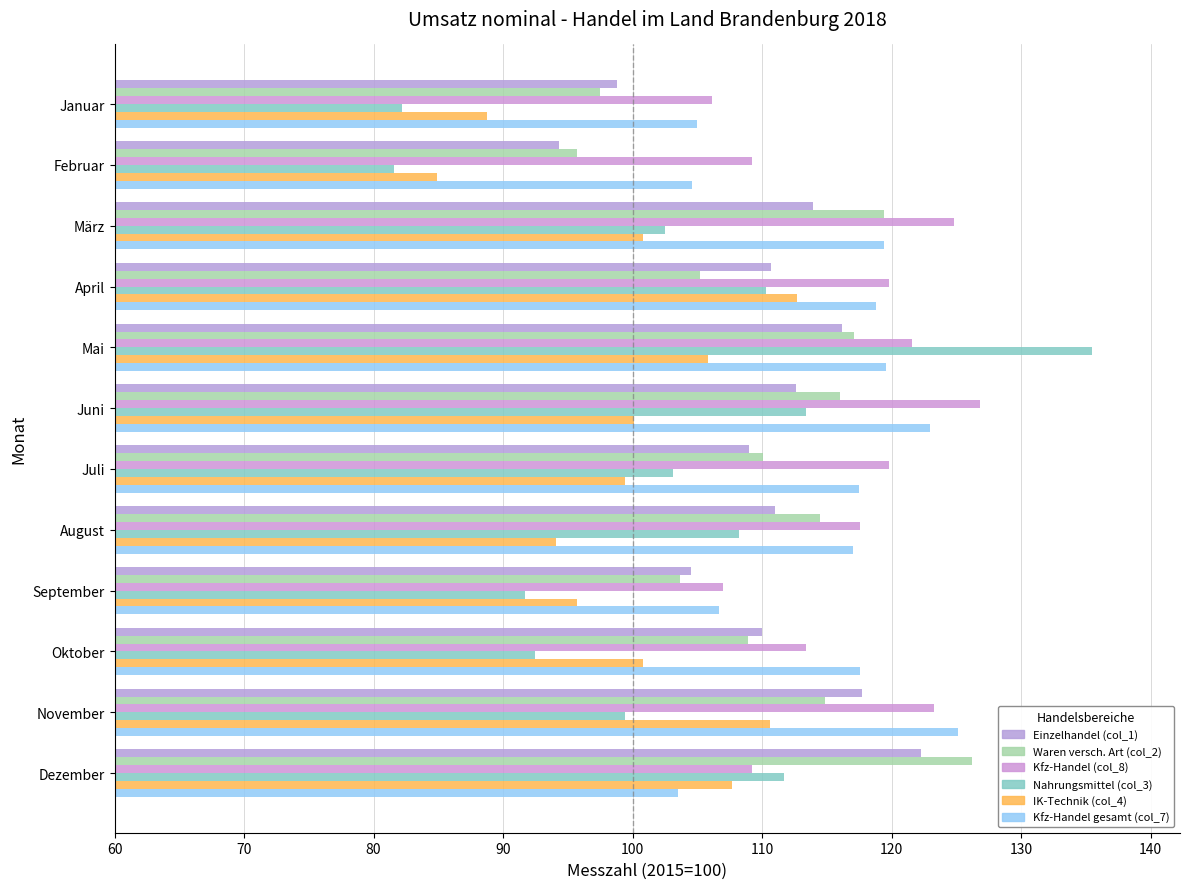

Which label corresponds to the largest value in the chart?

Mai